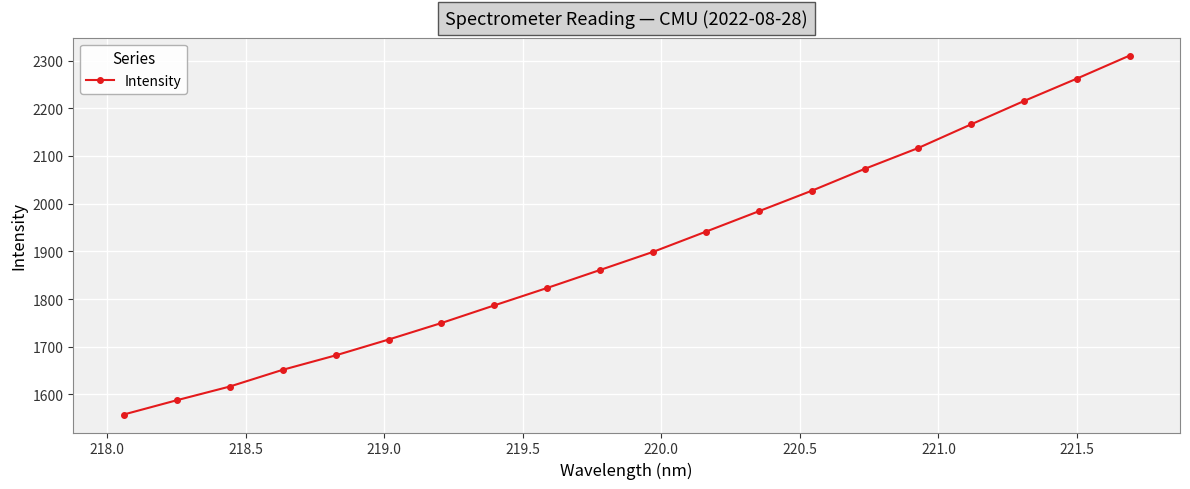

Reading left to right, list all the values displayed in this chart.

1557.9	1587.8	1616.5	1651.6	1681.8	1715.1	1749.8	1786.8	1823.4	1861.1	1899.1	1941.6	1984.4	2027.4	2073.2	2116.4	2166.0	2215.0	2262.0	2310.5